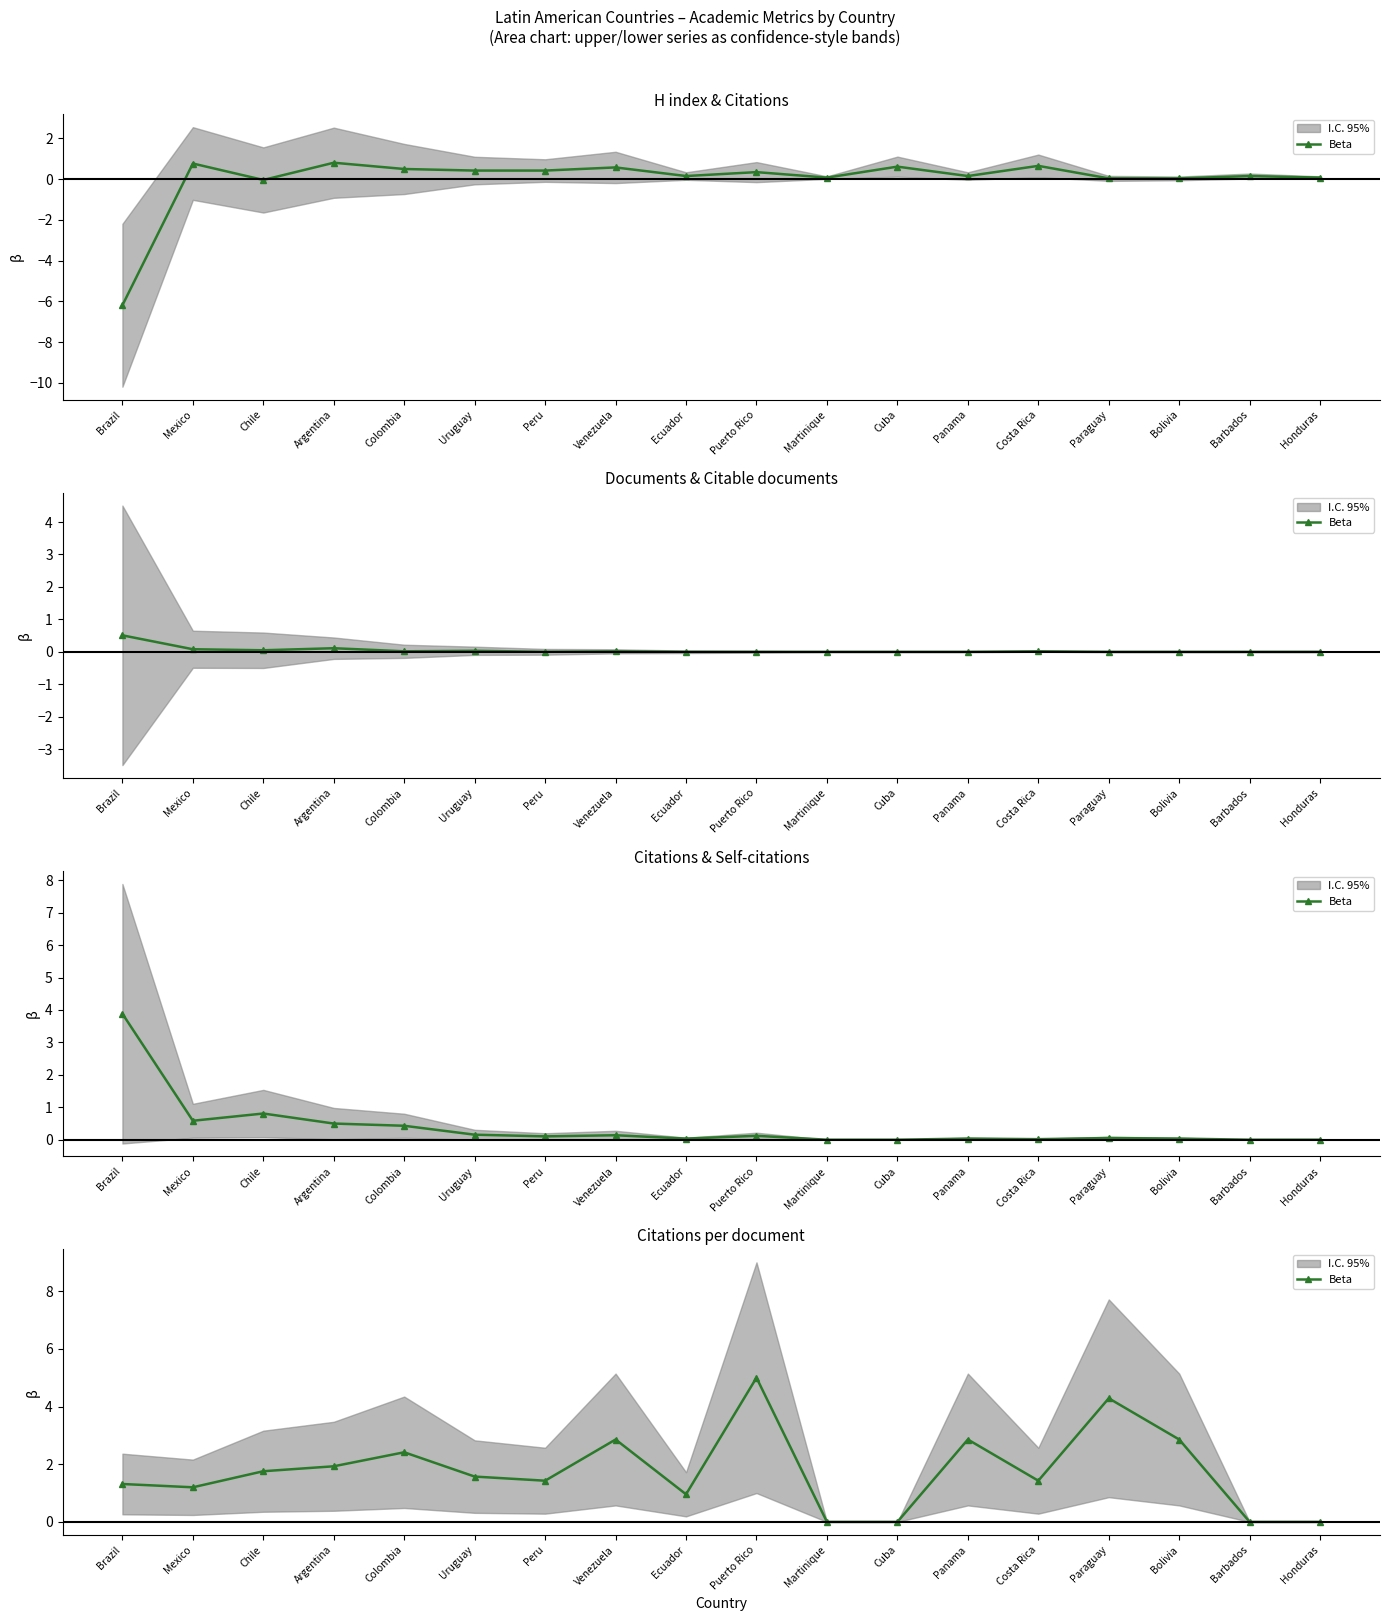

True or false: the data has more than 1 interior local peaks.

True